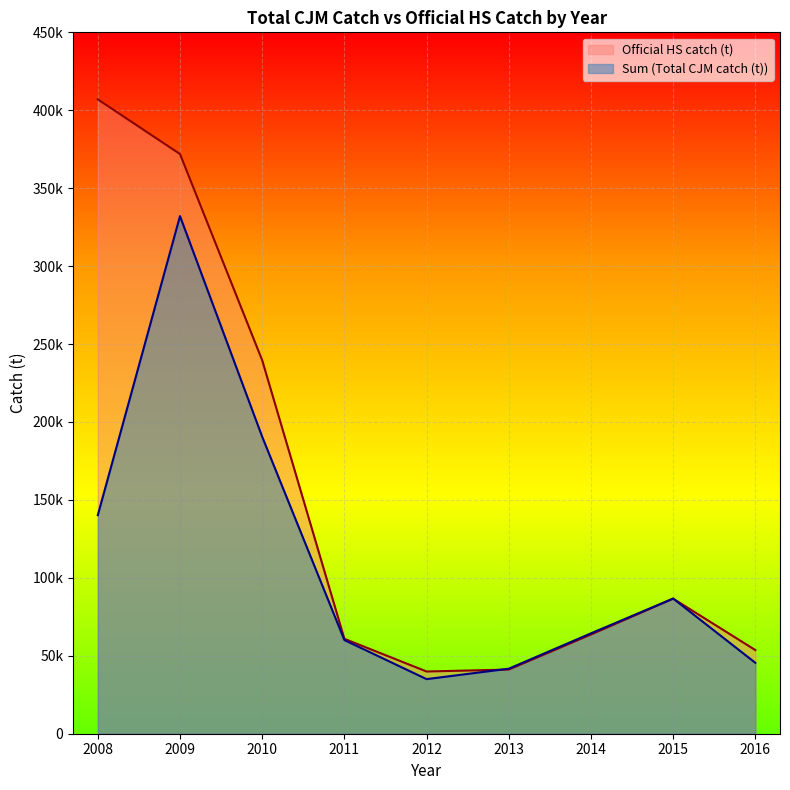

List the labels in order of Sum (Total CJM catch) value, largest first.

2009, 2010, 2008, 2015, 2014, 2011, 2016, 2013, 2012